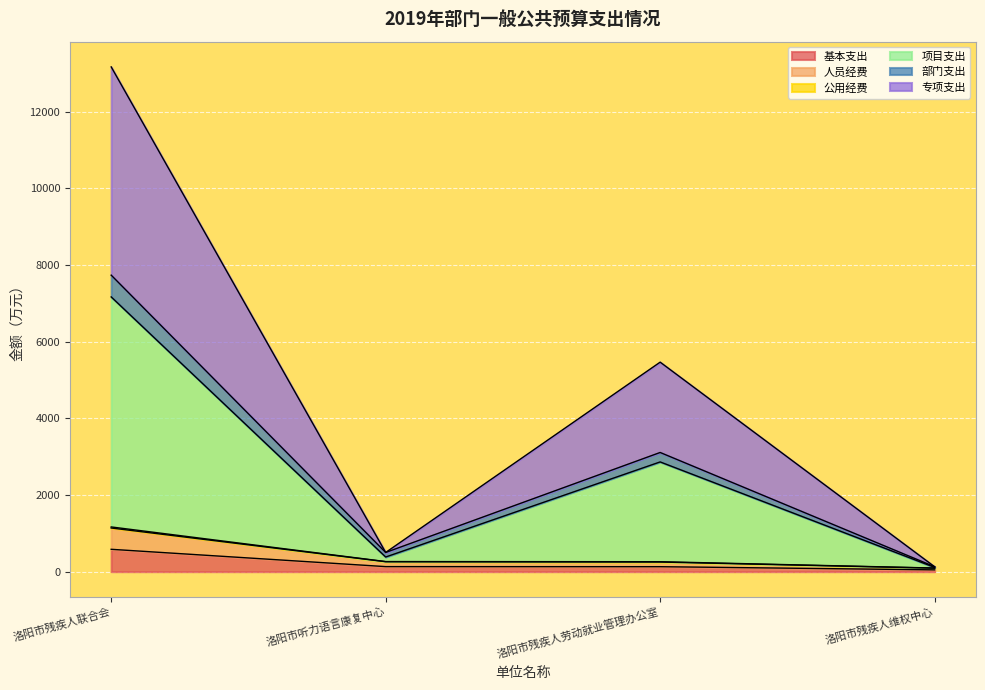

What are all the series names shown in the legend?

基本支出, 人员经费, 公用经费, 项目支出, 部门支出, 专项支出